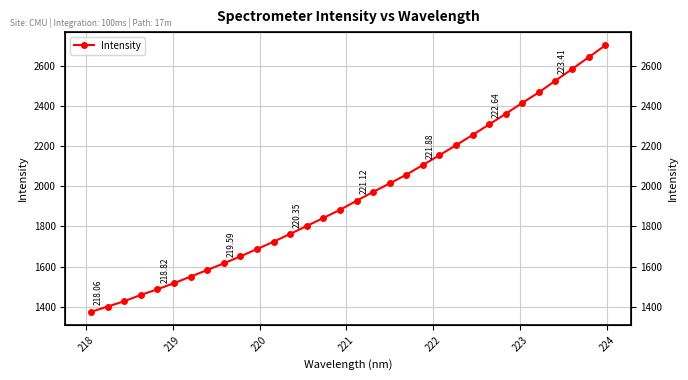

Does the chart display data point markers on the line(s)?

Yes